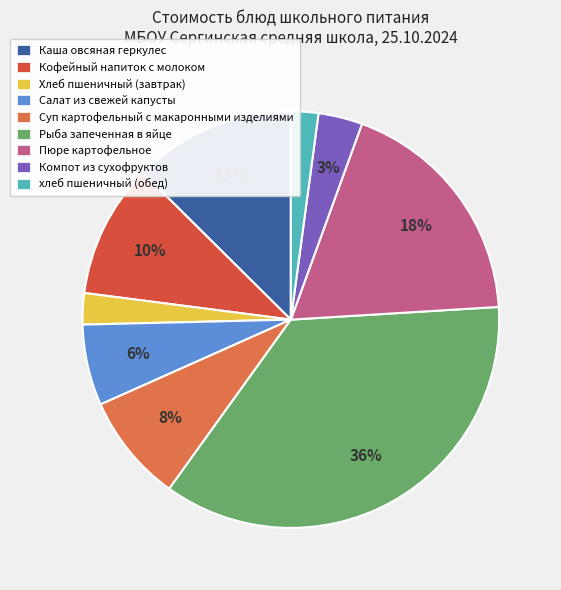

How many segments does this pie chart have?

9